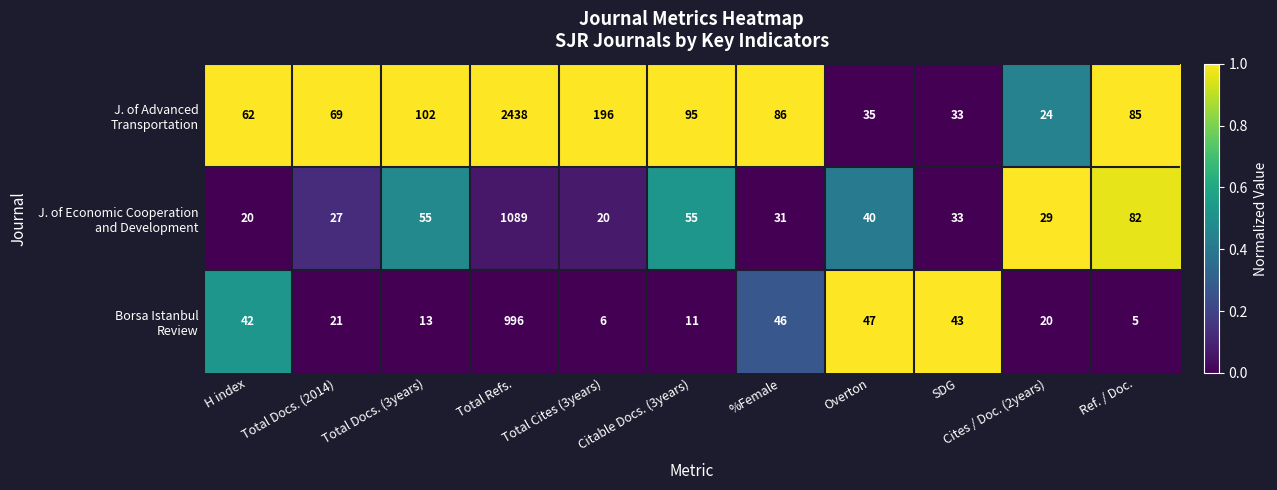

At how many categories does at least one series exceed 64?

7